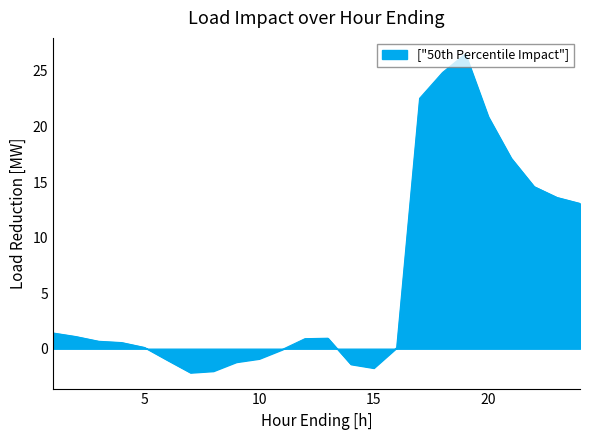

What is the difference between the maximum and minimum values?

28.7